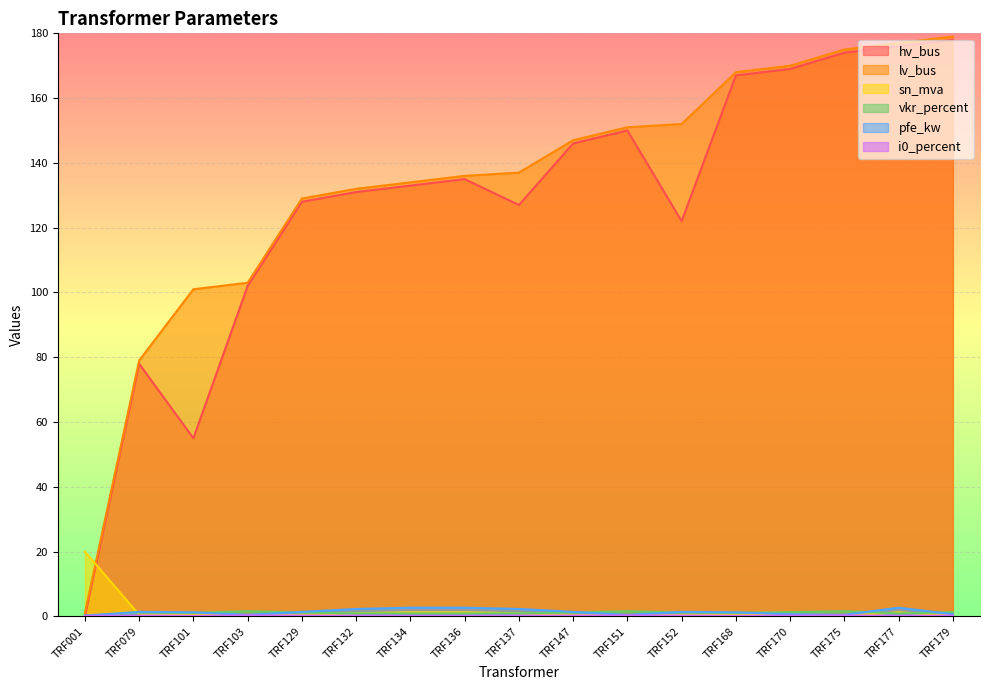

At which category does hv_bus reach its first local peak?

TRF079